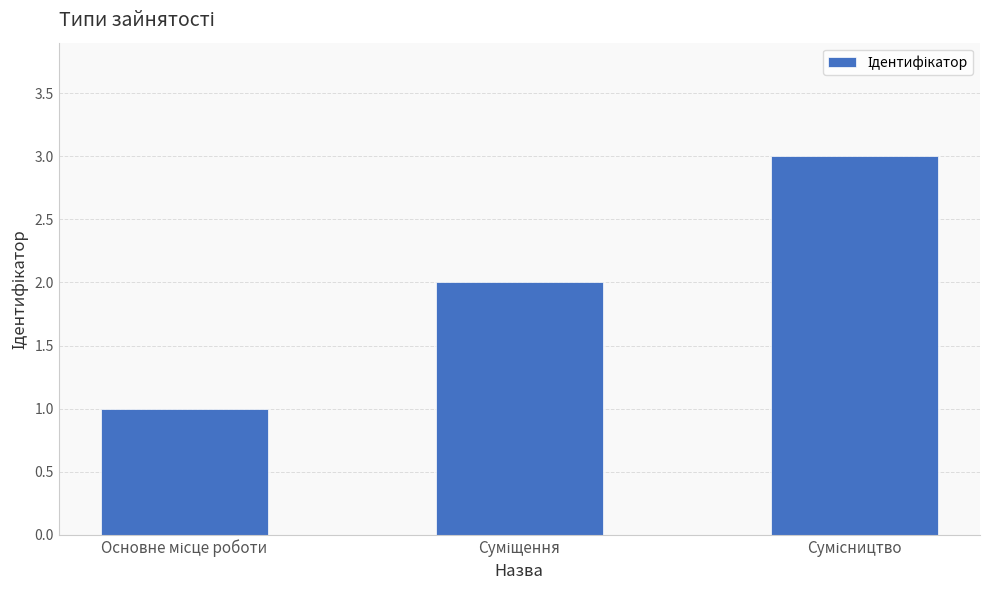

What is the greatest value displayed?

3